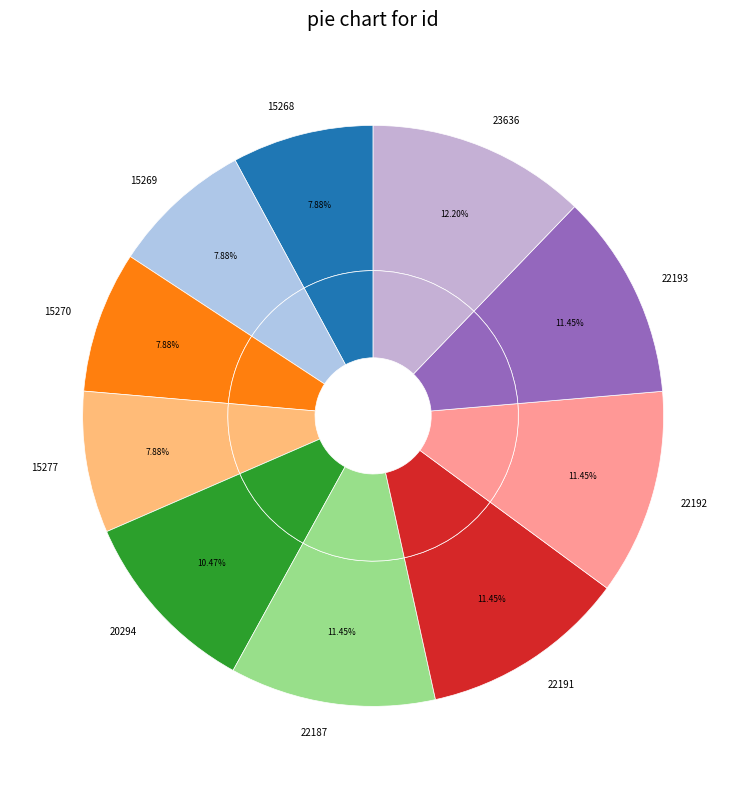

Rank the categories by value from highest to lowest.

23636, 22193, 22192, 22191, 22187, 20294, 15277, 15270, 15269, 15268